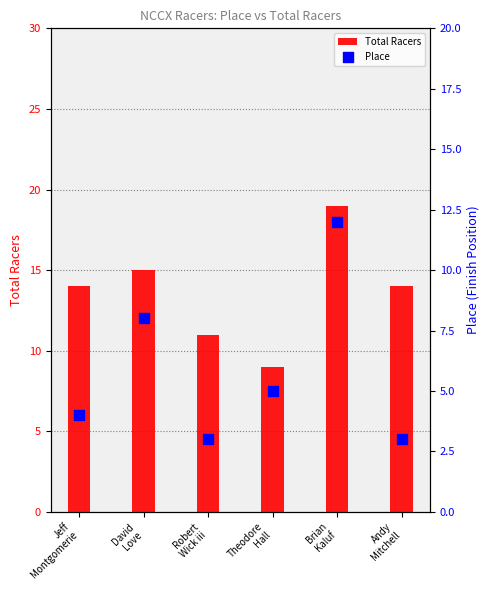

Which series has the largest total across all categories?

Total Racers